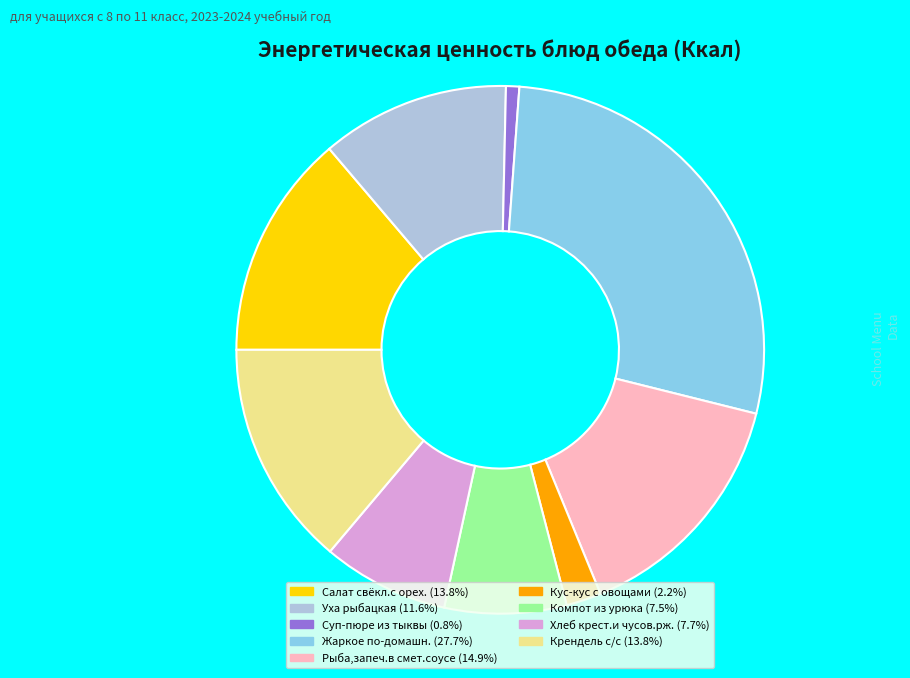

Approximately how many times larger is the value at Уха рыбацкая compared to Крендель с/с?

0.8